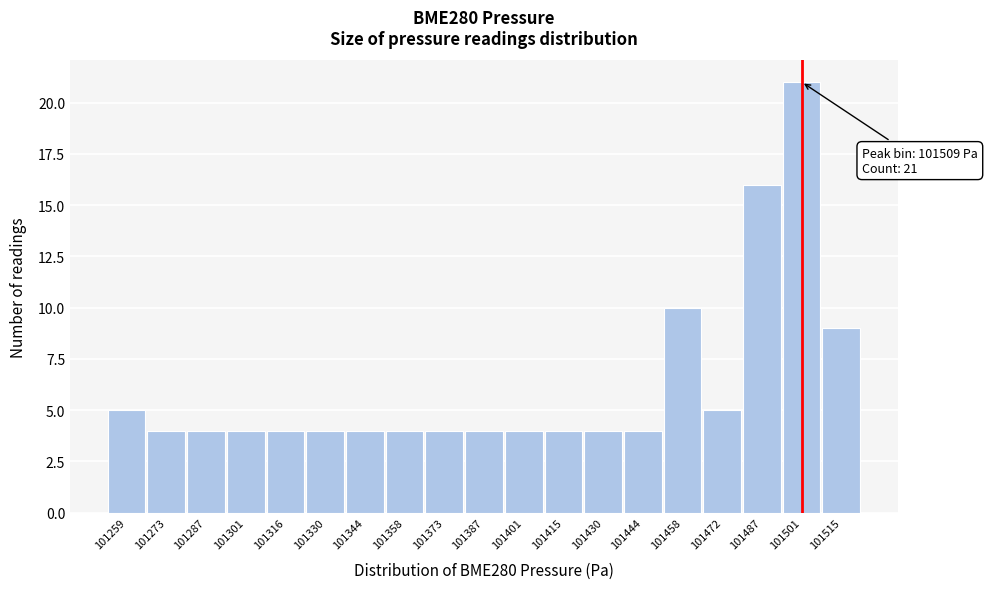

Reading right to left, extract all data points from this chart.

101515=9	101501=21	101487=16	101472=5	101458=10	101444=4	101430=4	101415=4	101401=4	101387=4	101373=4	101358=4	101344=4	101330=4	101316=4	101301=4	101287=4	101273=4	101259=5